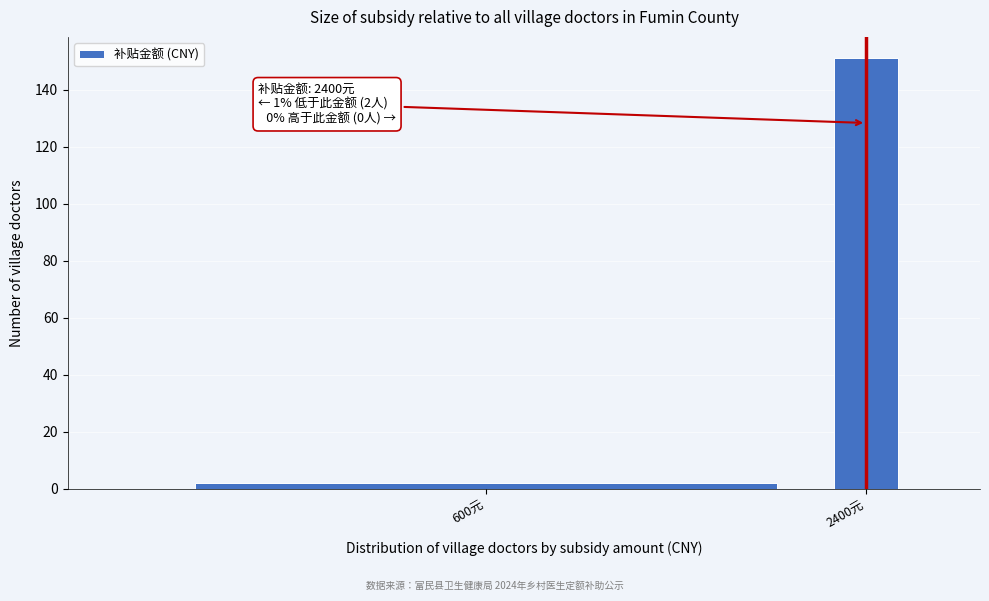

Reading right to left, what are all the values shown in this chart?

2400元=151	600元=2